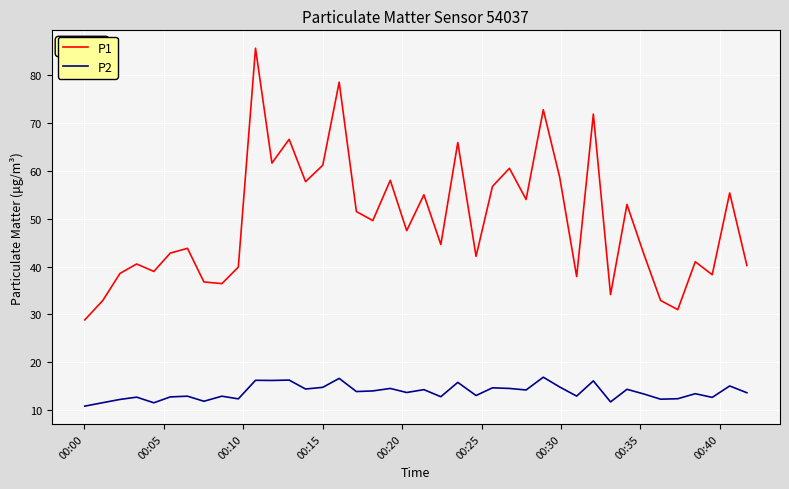

List the series in order of their peak value, lowest first.

P2, P1